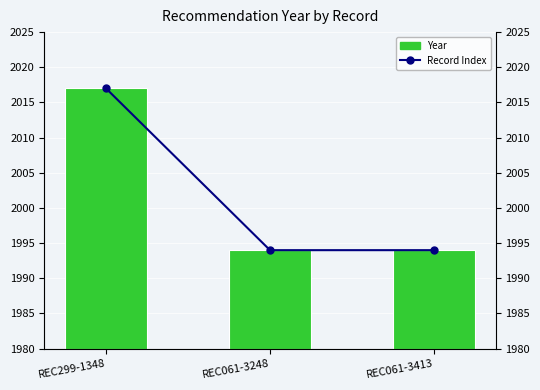

Between REC299-1348 and REC061-3248, which series saw the biggest shift?

Year